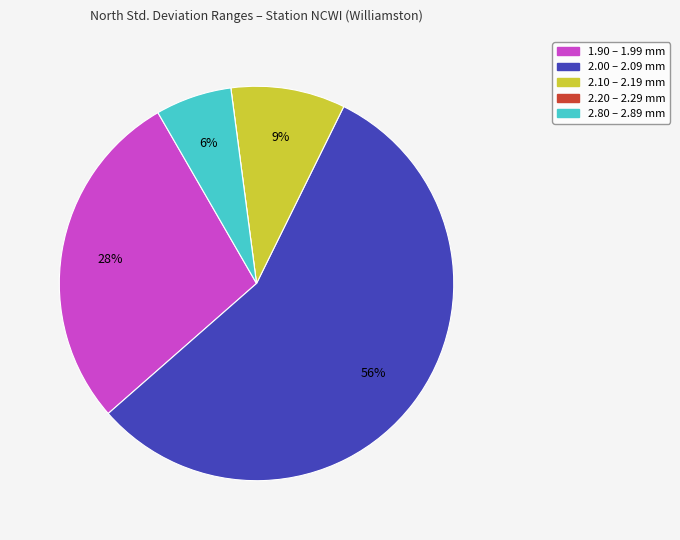

Does any single category account for the majority?

Yes